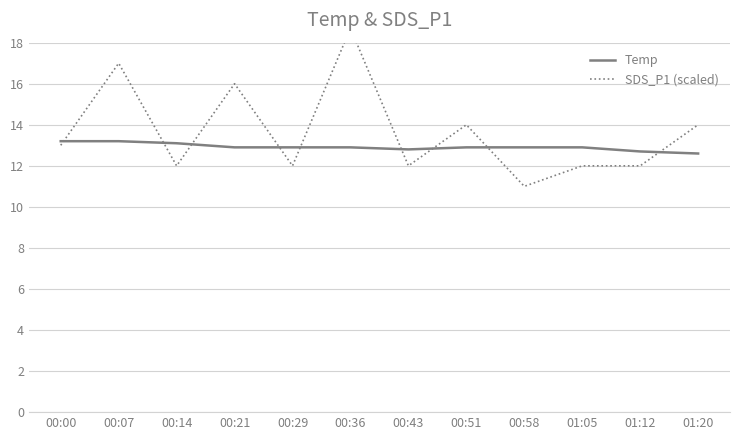

Which category has the highest value across all series?

00:36